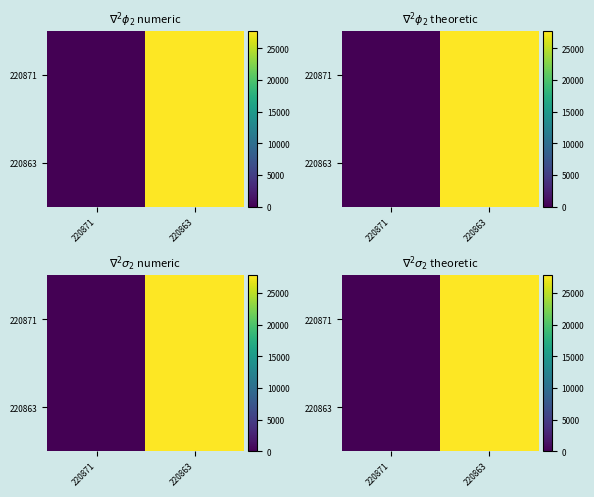

What is the difference between the 220863 values at 220871 and 220863?

27796